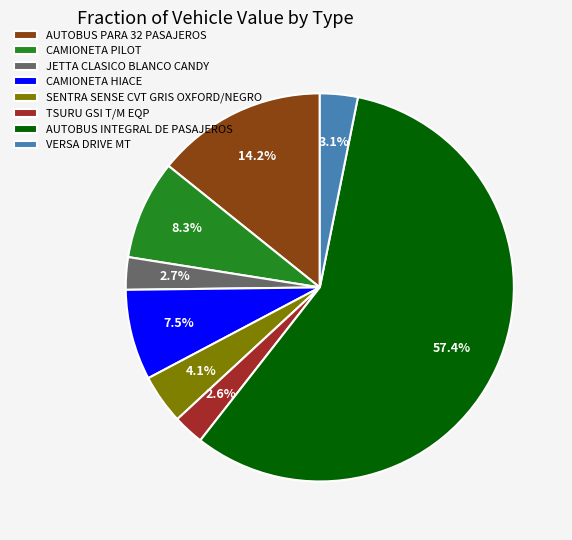

To the nearest percent, what is the combined percentage of SENTRA SENSE CVT GRIS OXFORD/NEGRO and AUTOBUS INTEGRAL DE PASAJEROS?

62%